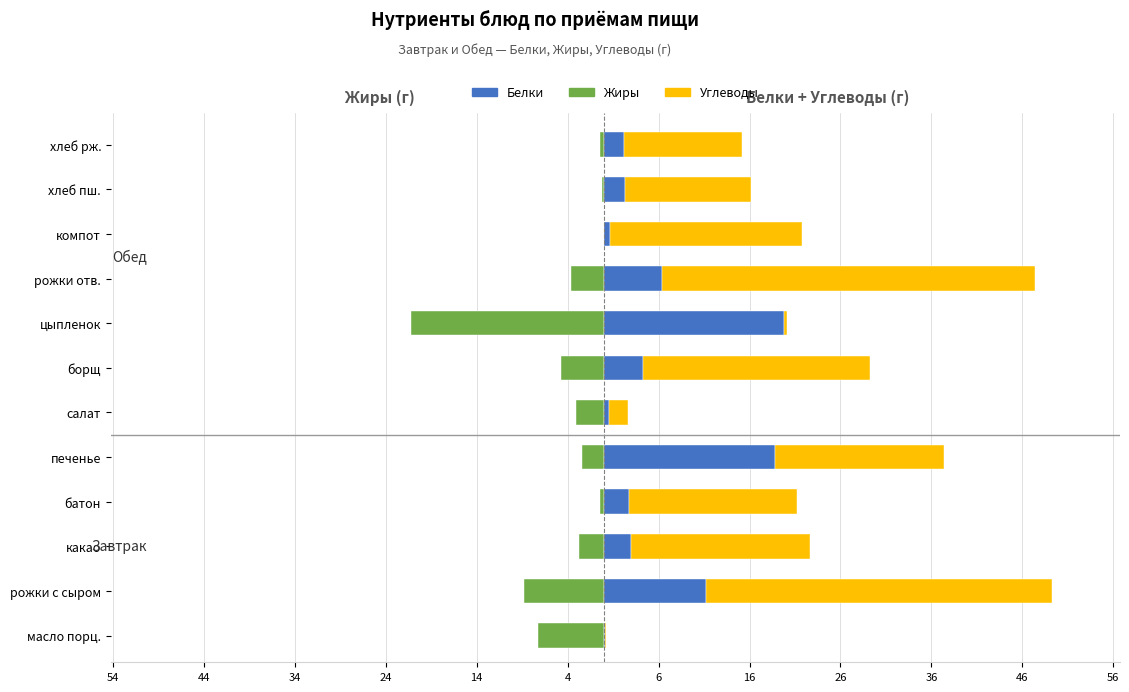

Count the number of data series in this chart.

3